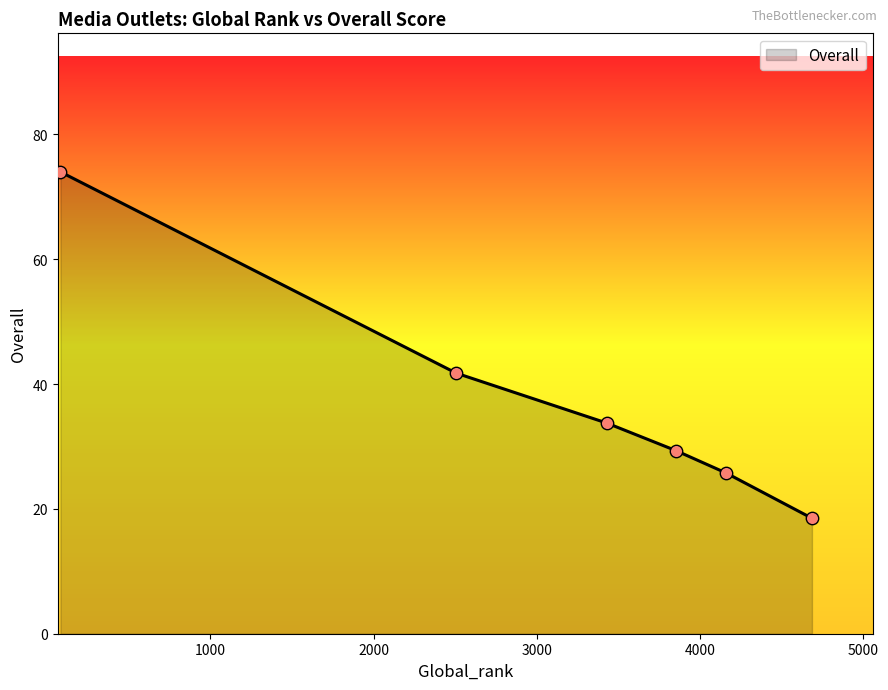

What is the greatest value displayed?

74.0